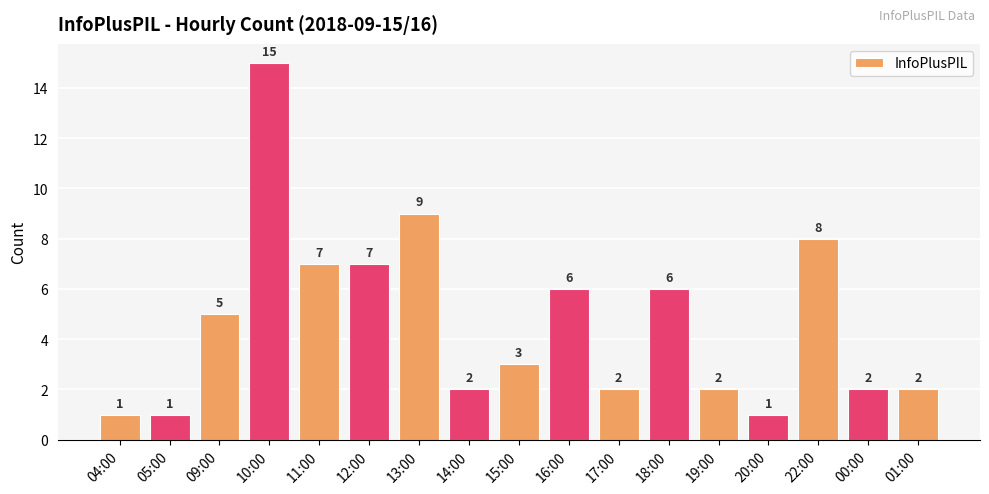

Are the bars grouped side by side (vs. stacked)?

No